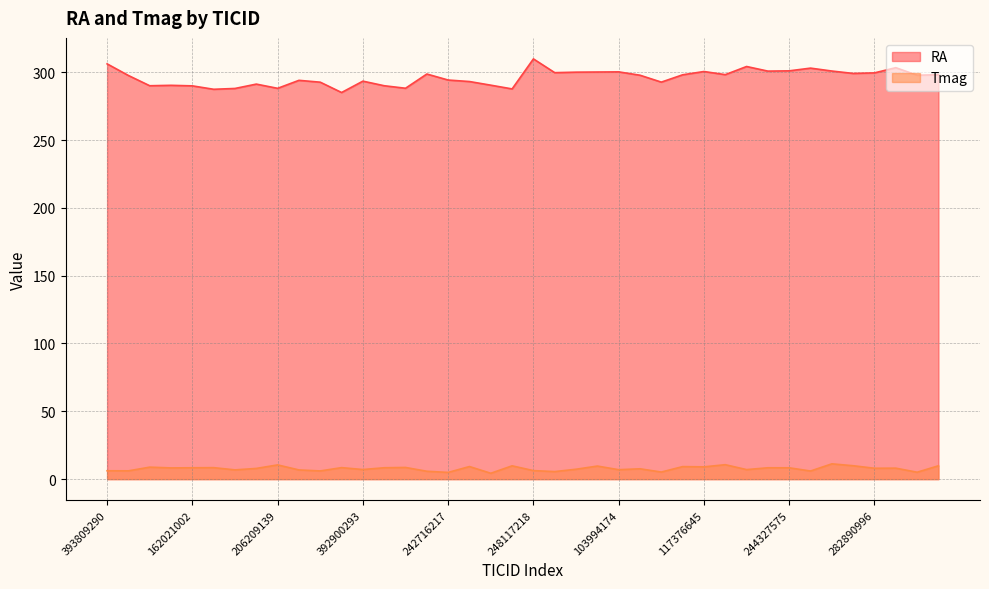

What is the label of the 25th point from the right?

238239317